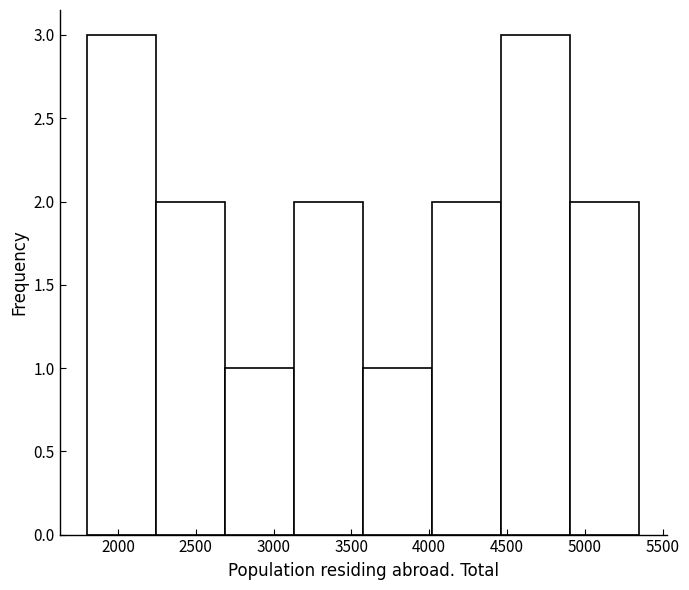

Reading left to right, transcribe this chart: for each bar, give the range it covers on the x-axis and its height. Neither the bar edges nor the heights are printed on the chart, so give them approximately, as read against the axes.

1800 to 2250: 3
2250 to 2700: 2
2700 to 3150: 1
3150 to 3600: 2
3600 to 4000: 1
4000 to 4450: 2
4450 to 4900: 3
4900 to 5350: 2